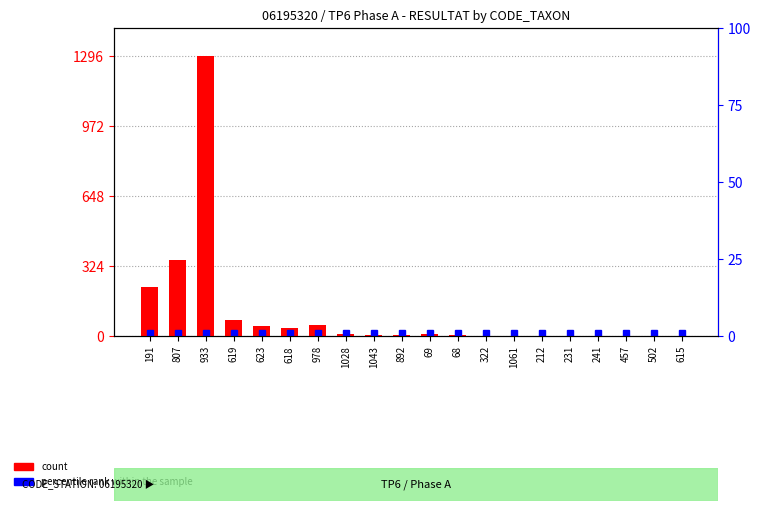

List the labels in order of value, smallest first.

212, 231, 241, 457, 502, 615, 322, 1061, 68, 892, 1043, 69, 1028, 618, 623, 978, 619, 191, 807, 933